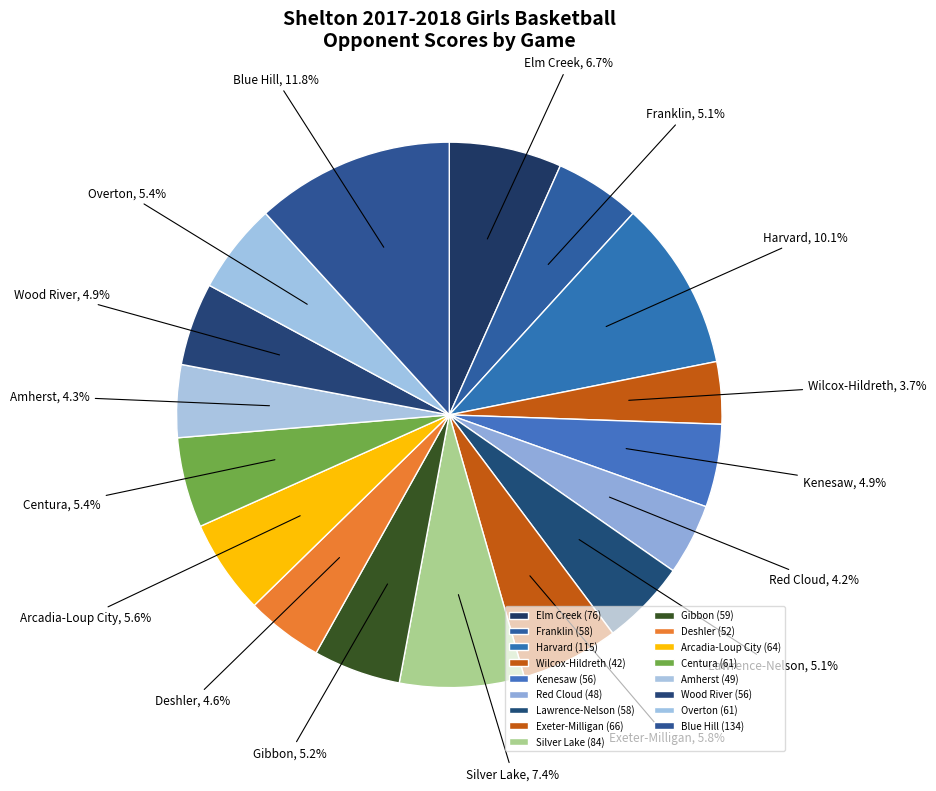

Is Exeter-Milligan the majority of the pie?

No